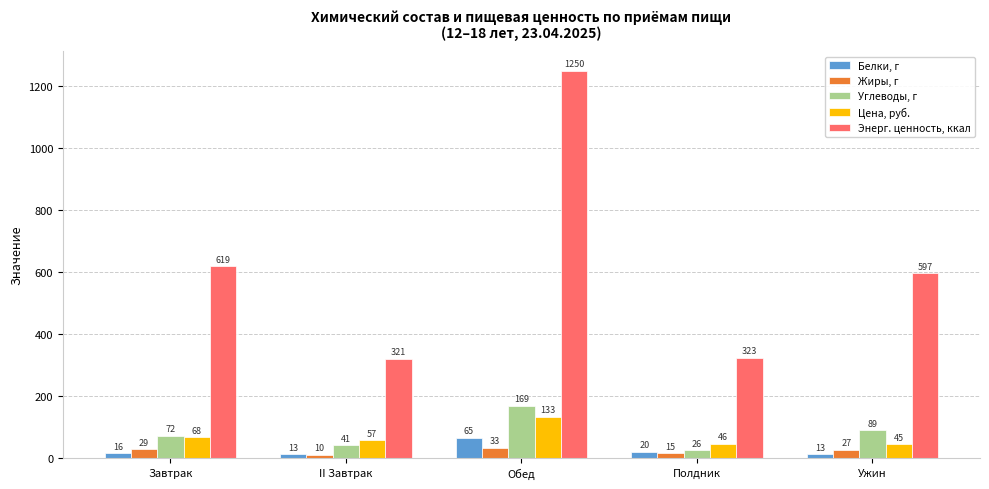

Is the value of Жиры, г at II Завтрак greater than the value of Цена, руб. at II Завтрак?

No